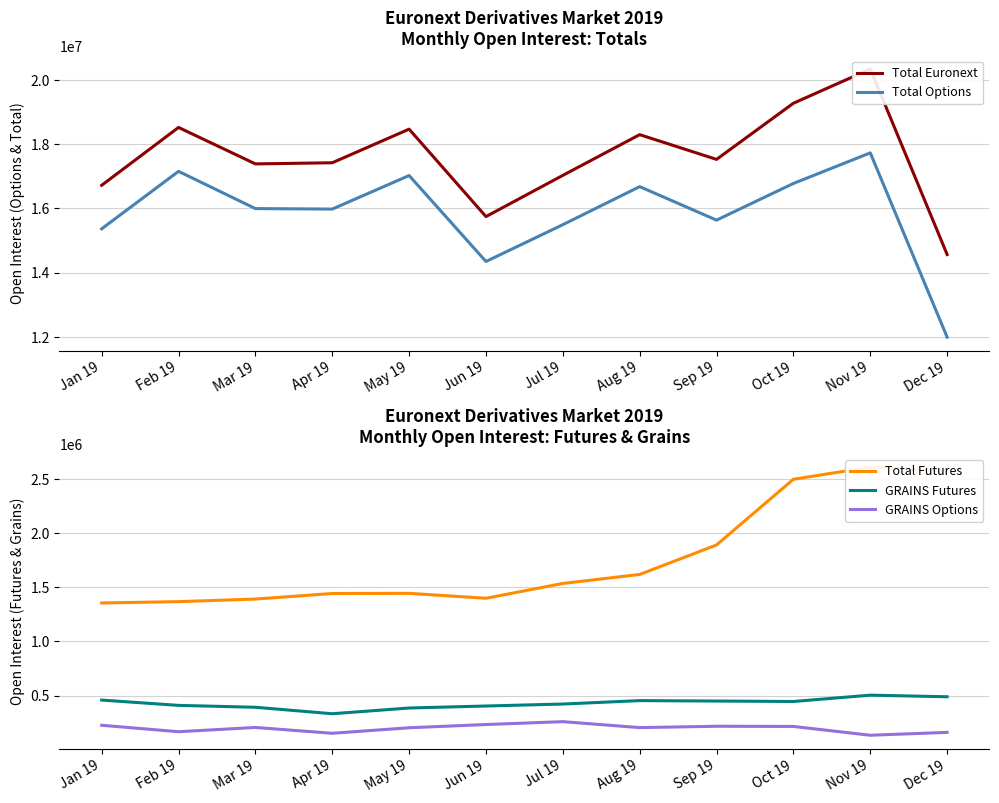

What is the average value of the GRAINS Options series?

197217